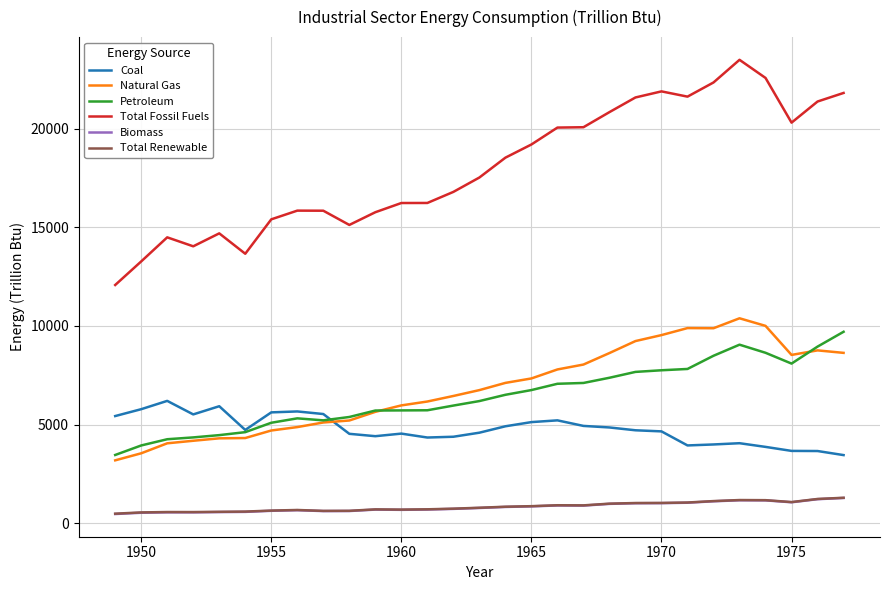

Which series has the largest total across all categories?

Total Fossil Fuels